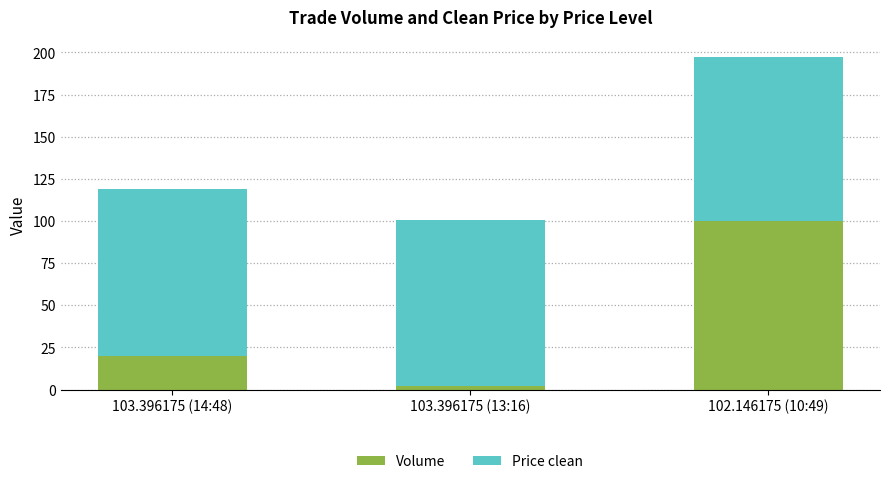

Reading right to left, transcribe the values for Volume.

100.0	2.0	20.0